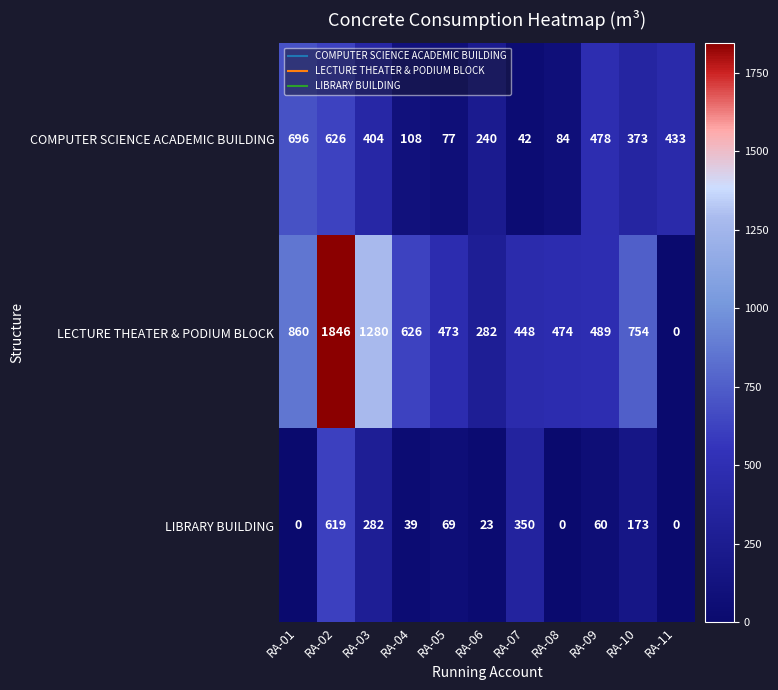

At which label is LECTURE THEATER & PODIUM BLOCK closest to 923?

RA-01